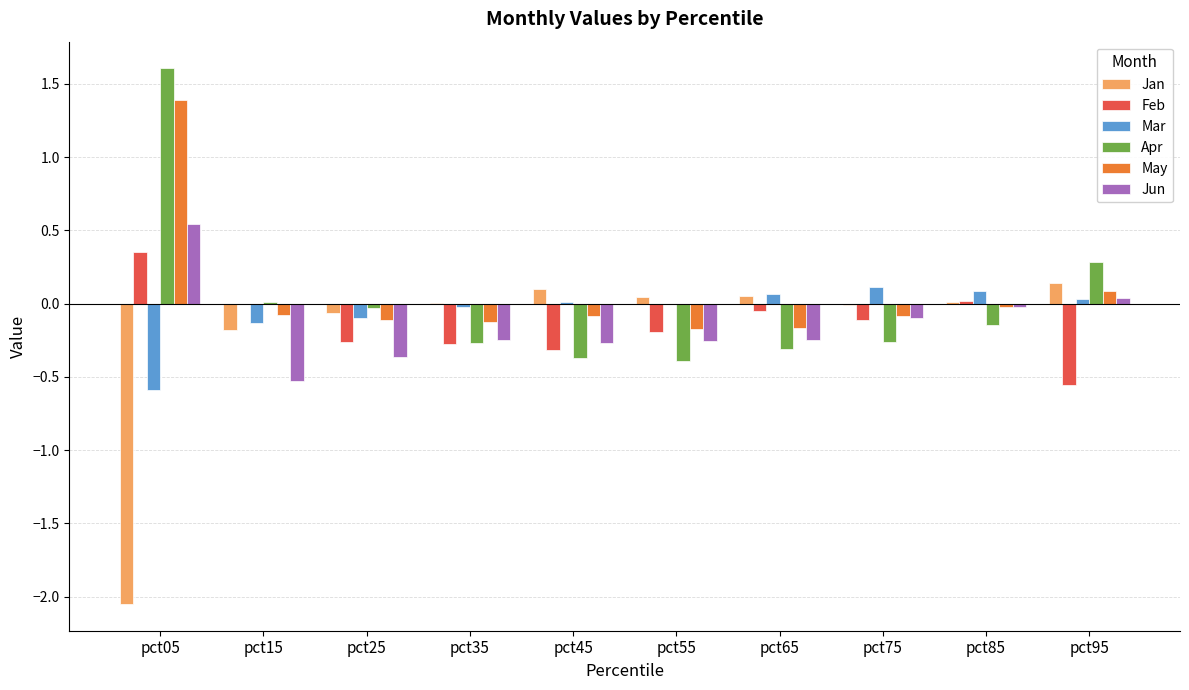

Which series has the largest range (max minus min)?

Jan